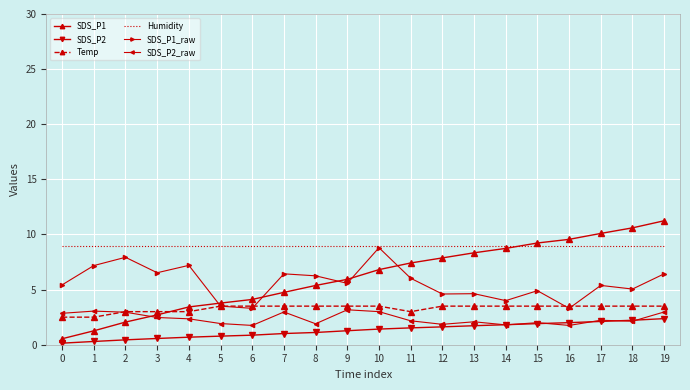

The SDS_P2 series shows 0.1 at 0. True or false?

True